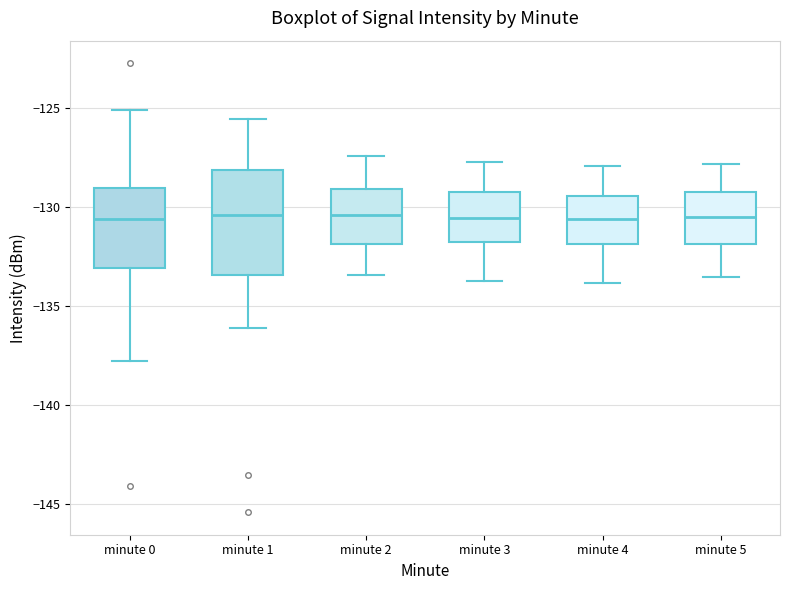

Reading left to right, read every box against the y-axis: the position of its median line, the range the box covers, and the ends of its whiskers. The values are not printed on the chart, so give them approximately, as read against the axis.

minute 0: median -130.5, box -133.0 to -129.0, whiskers -138.0 to -125.0
minute 1: median -130.5, box -133.5 to -128.0, whiskers -136.0 to -125.5
minute 2: median -130.5, box -132.0 to -129.0, whiskers -133.5 to -127.5
minute 3: median -130.5, box -132.0 to -129.0, whiskers -133.5 to -127.5
minute 4: median -130.5, box -132.0 to -129.5, whiskers -134.0 to -128.0
minute 5: median -130.5, box -132.0 to -129.0, whiskers -133.5 to -128.0